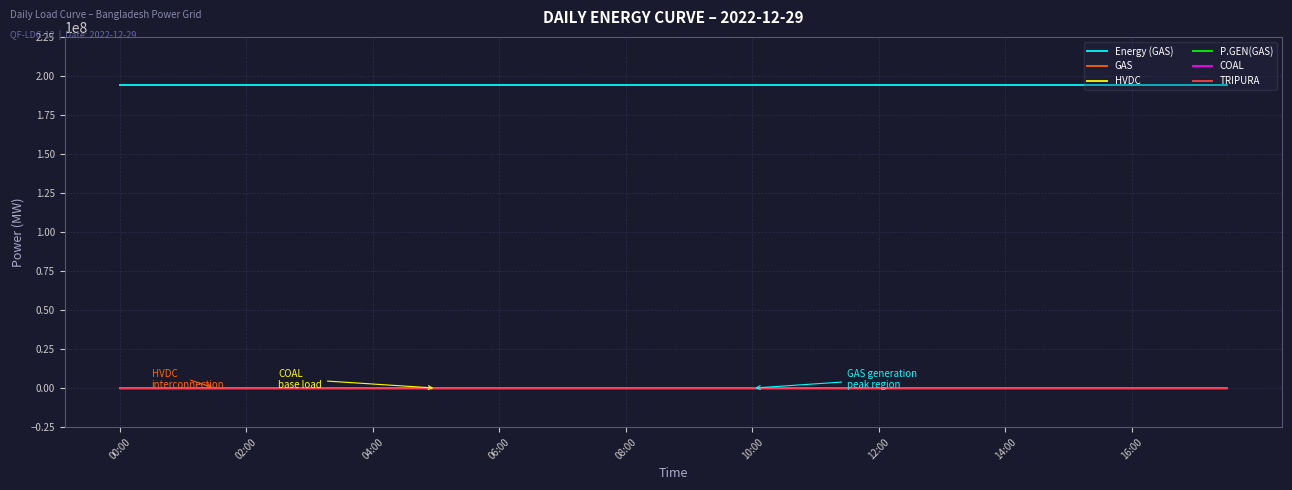

Which series has the largest total across all categories?

Energy (GAS)